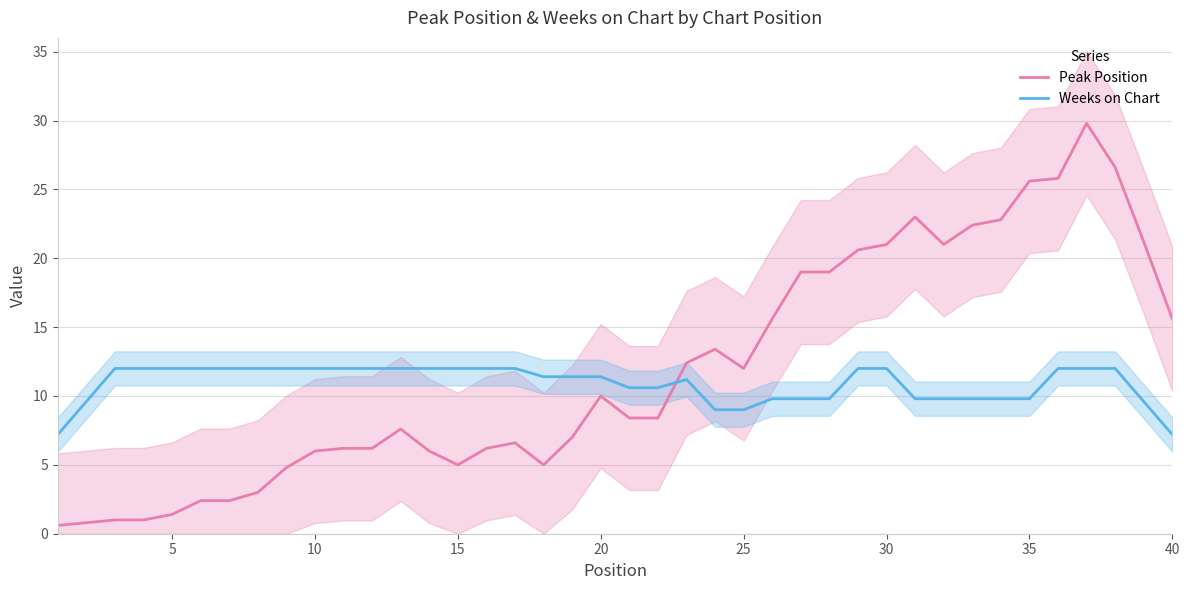

Which series has the largest range (max minus min)?

Peak Position